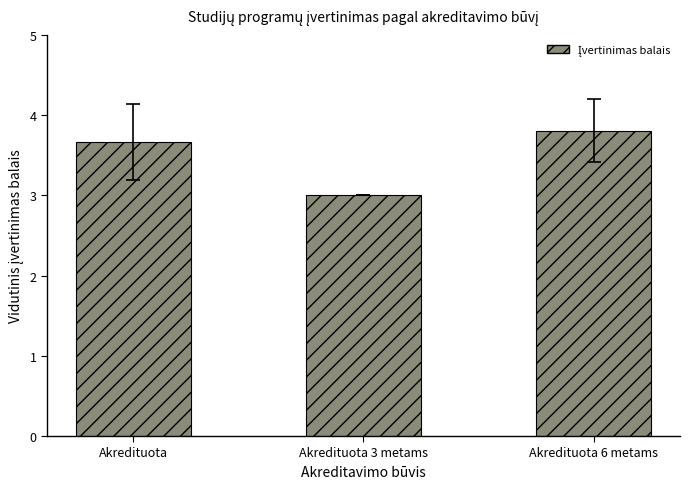

What is the change in value from Akredituota to Akredituota 3 metams?

-0.7